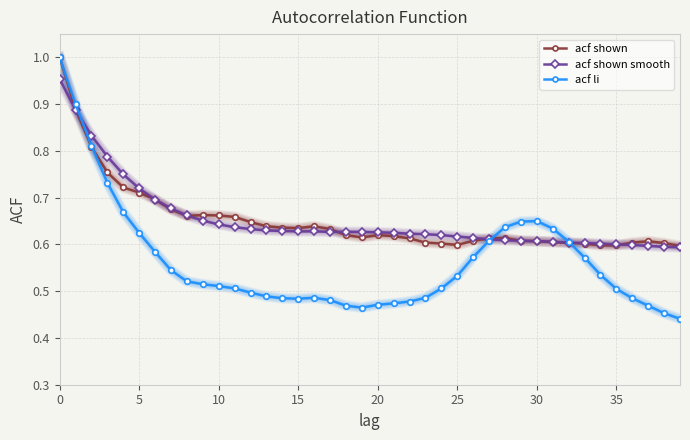

Which series has the largest range (max minus min)?

acf li